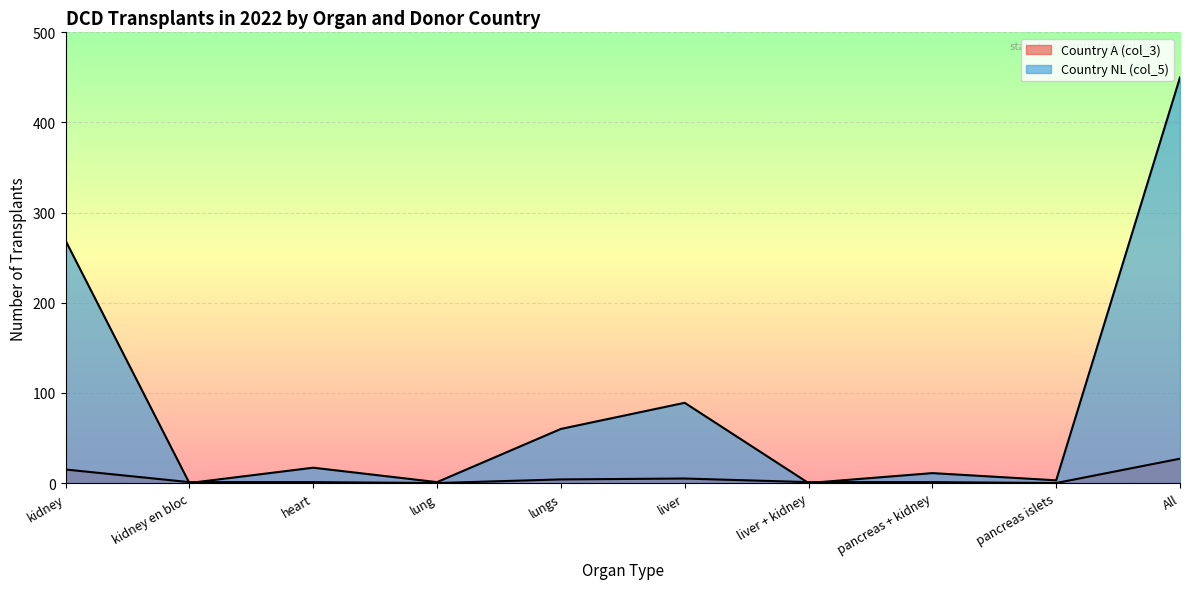

At which category is the sum across all series the highest?

All